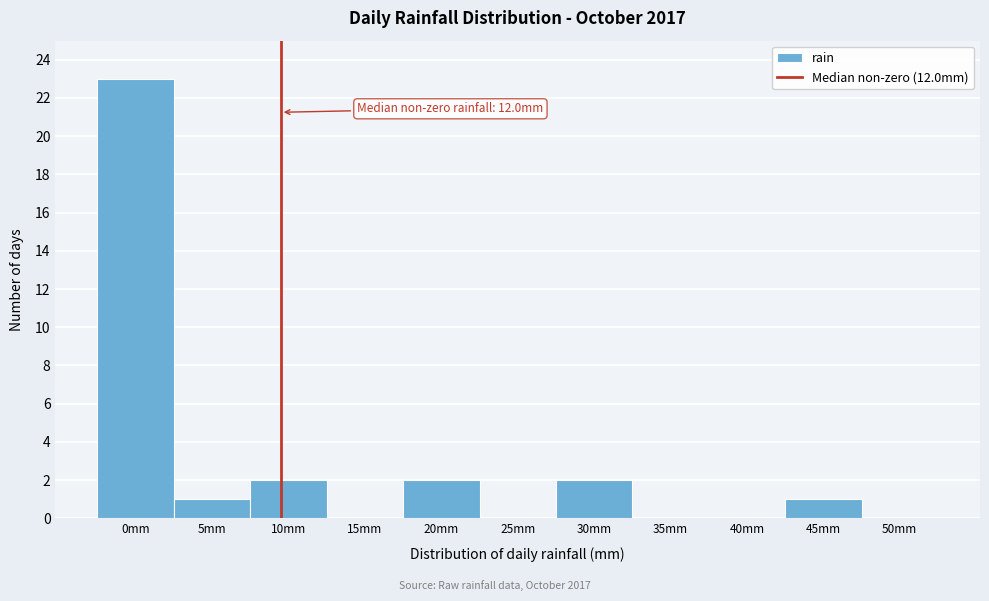

Reading left to right, transcribe all the data shown in this chart.

0mm=23	5mm=1	10mm=2	15mm=0	20mm=2	25mm=0	30mm=2	35mm=0	40mm=0	45mm=1	50mm=0